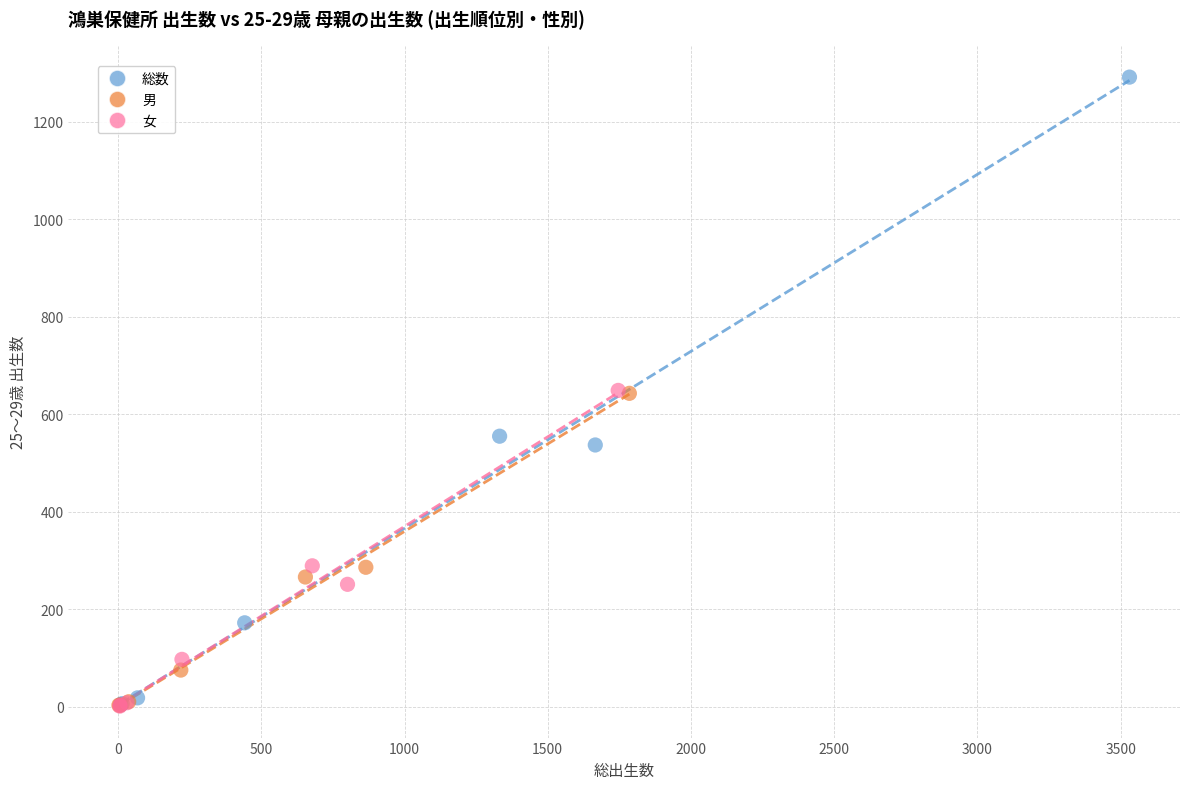

What are all the series names shown in the legend?

総数, 男, 女